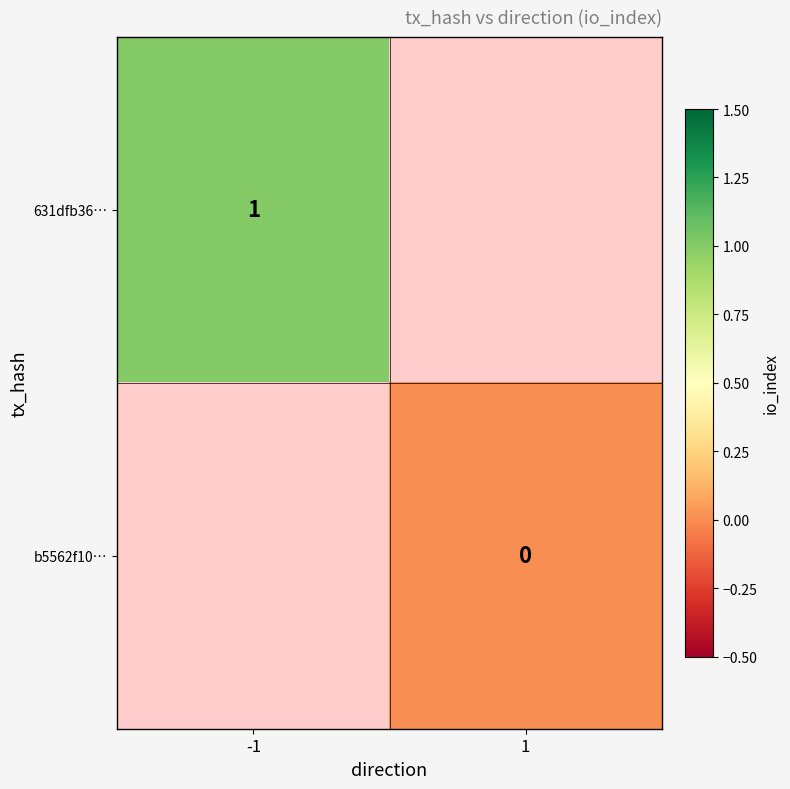

Is it true that 631dfb36… equals 0 at -1?

False